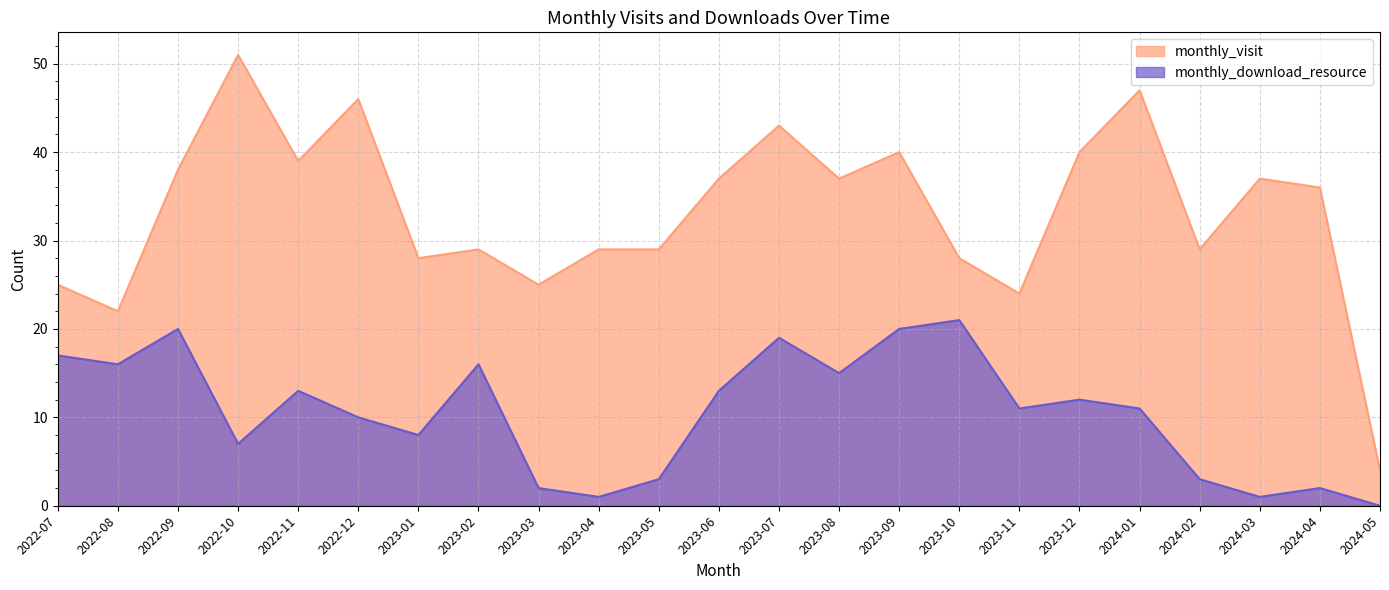

List the series in order of their peak value, lowest first.

monthly_download_resource, monthly_visit